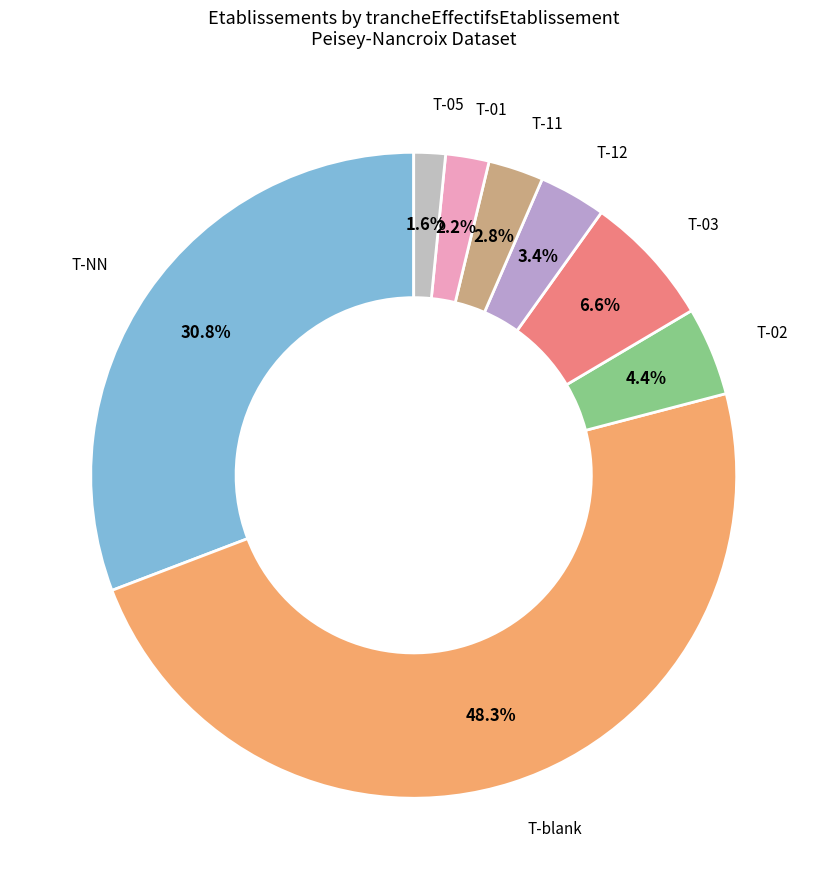

Which category has the smallest portion of the pie?

T-05